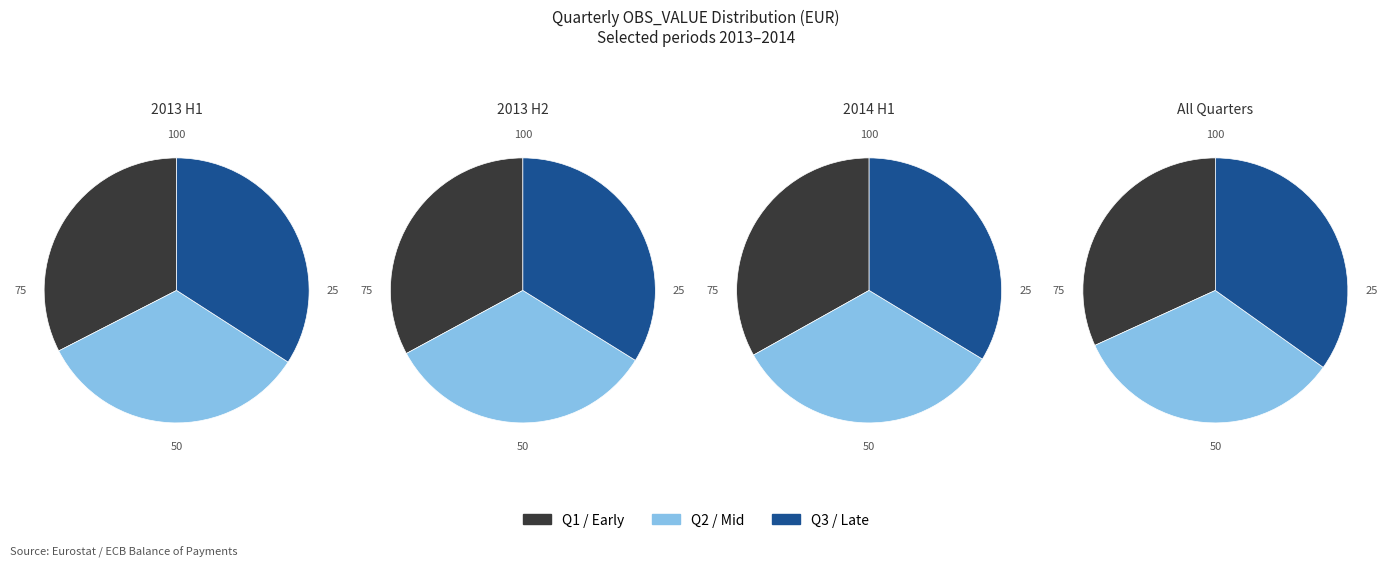

True or false: 2013-Q2 accounts for 27% of the total.

False